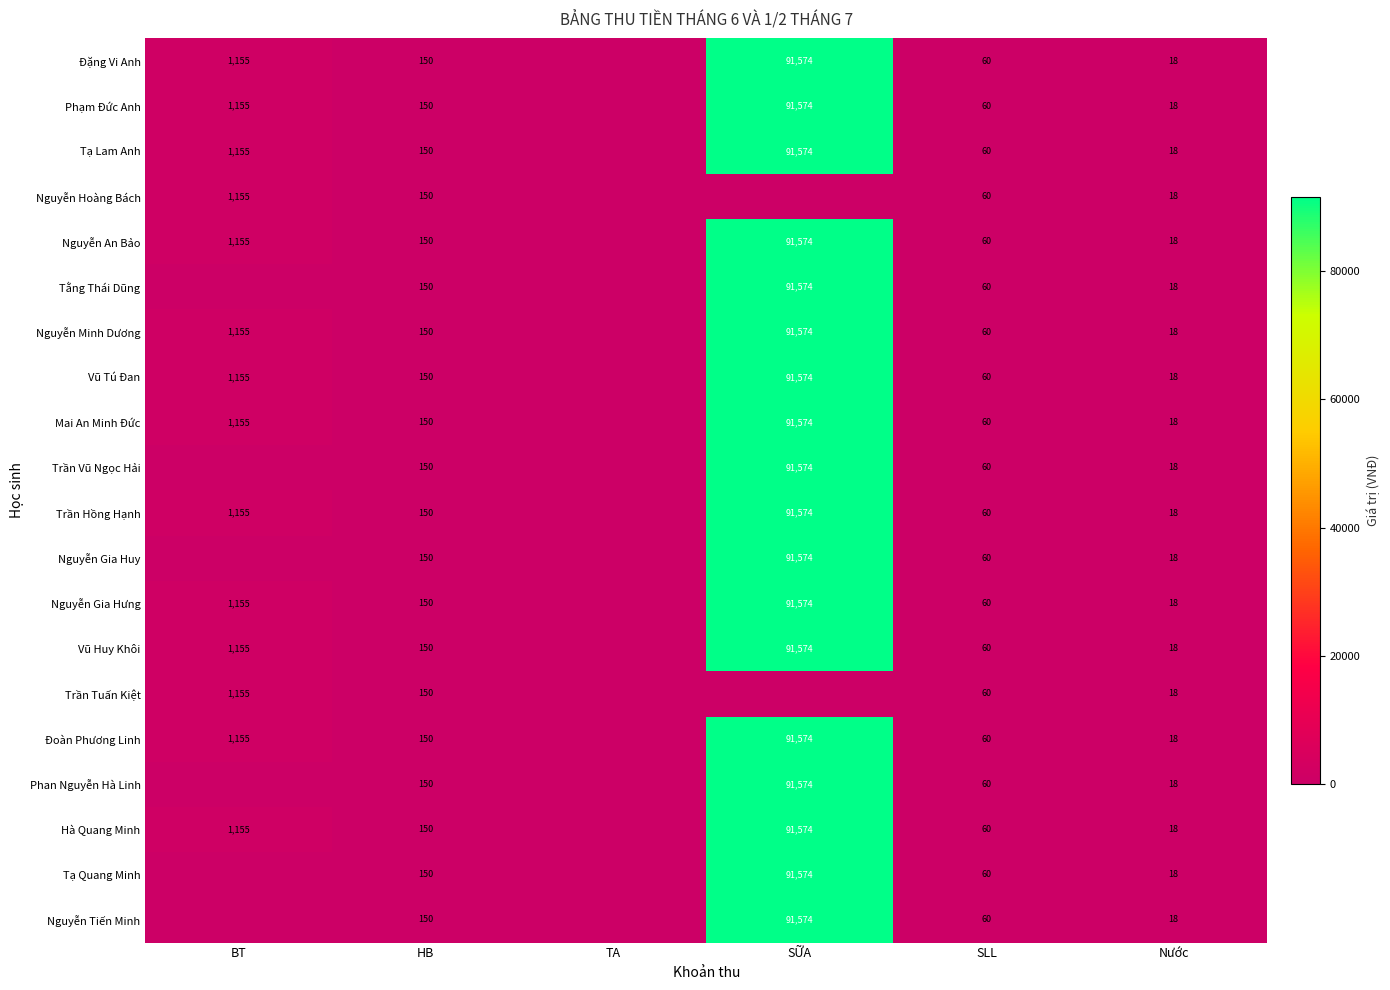

What is the sum of the Nguyễn Minh Dương values at BT and SLL?

1215